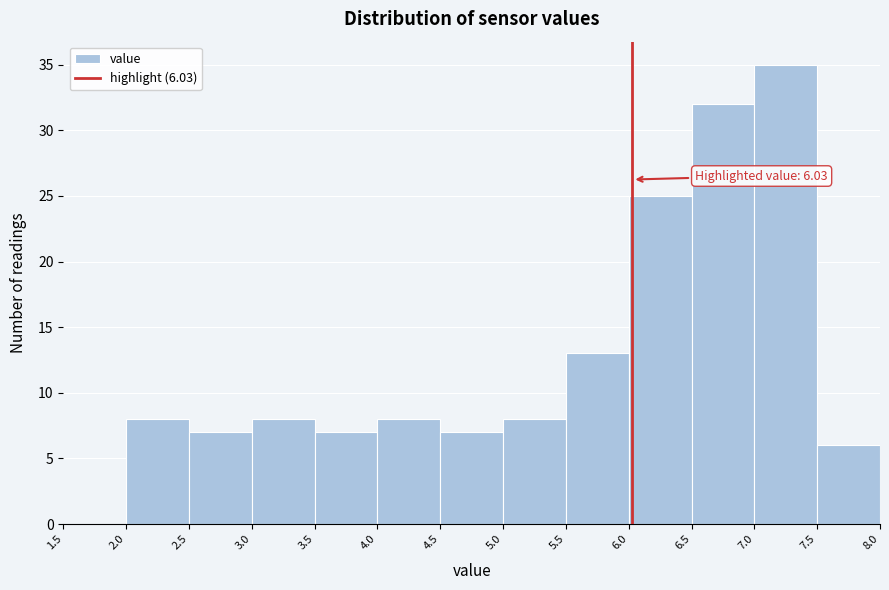

Which range on the x-axis has the tallest bar?

7.0 to 7.5